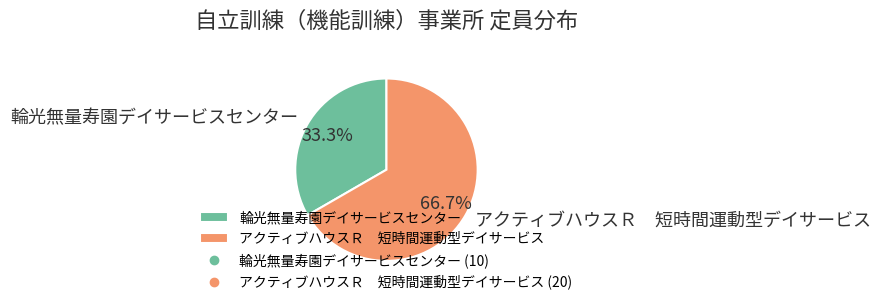

How many slices are in this pie chart?

2